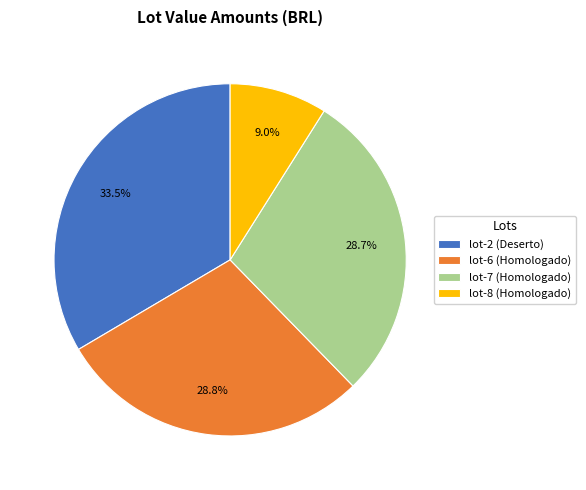

Approximately how many times larger is the value at lot-6 (Homologado) compared to lot-8 (Homologado)?

3.2